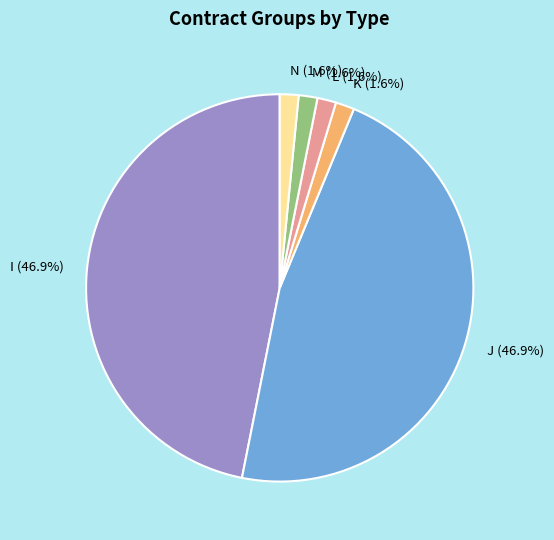

What percentage do J and M together represent?

48.4%